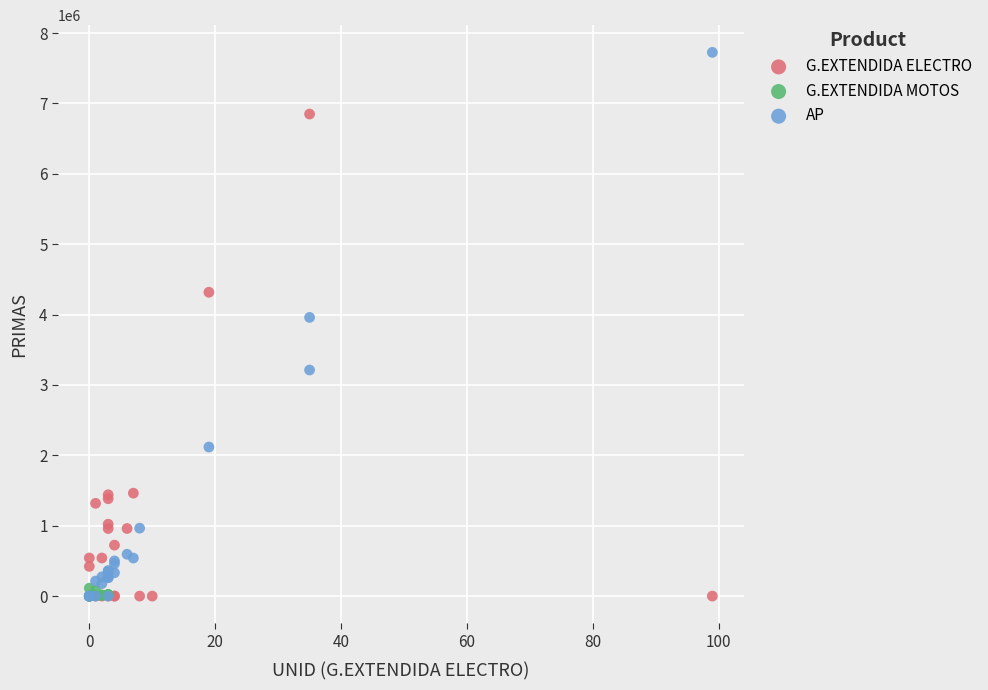

Which series contains the highest Y value?

AP